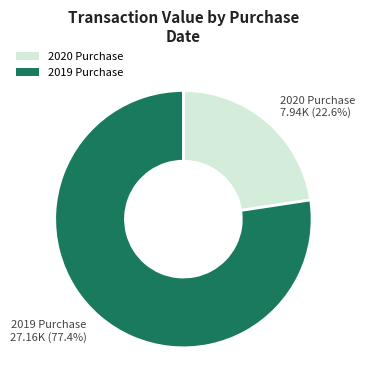

Is there a majority slice in this chart?

Yes